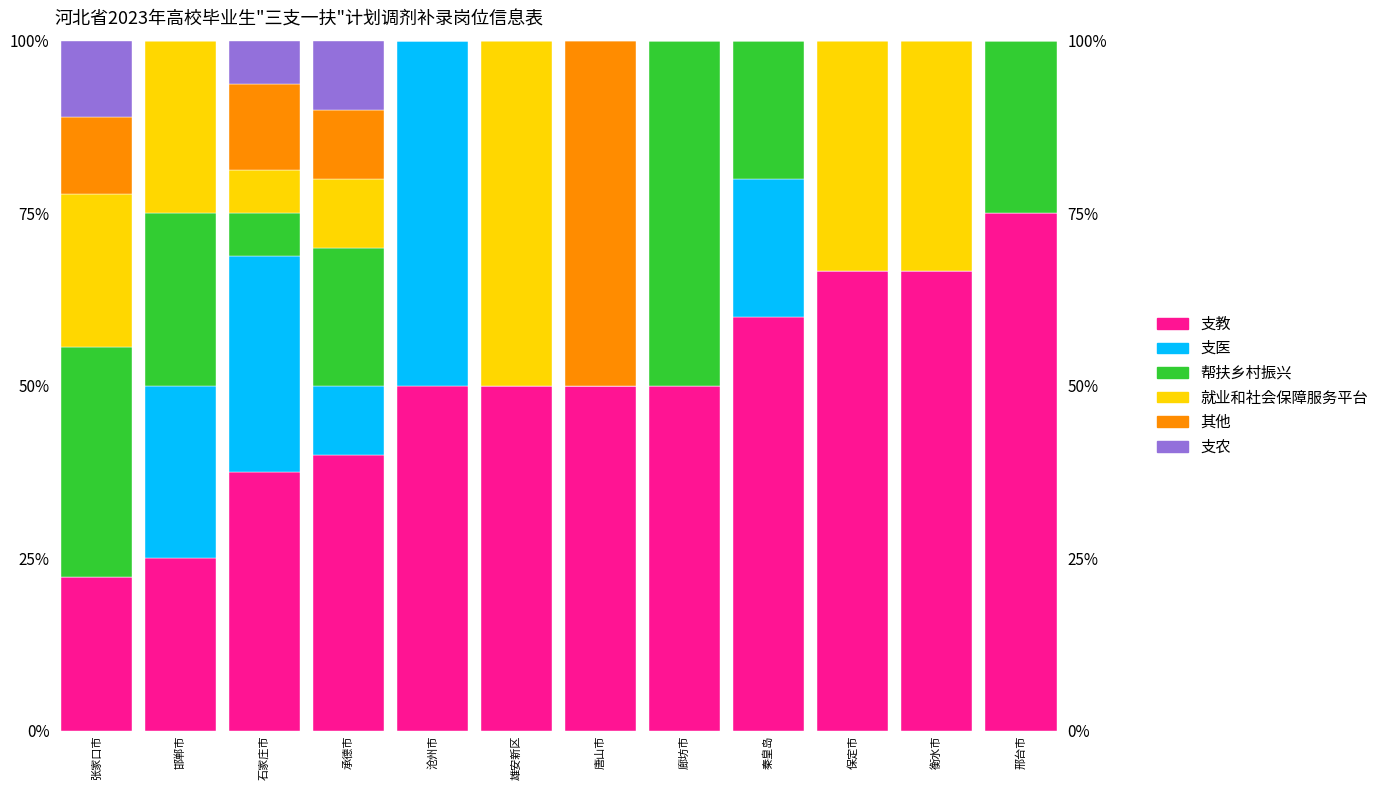

What is the value of the 其他 bar at the 7th from the left?

50.0